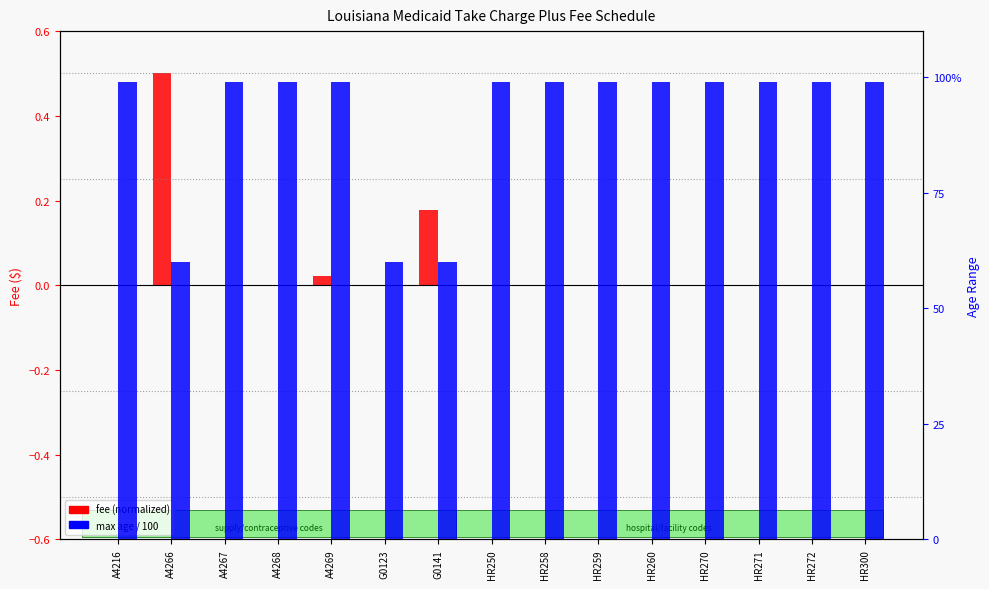

How many bars are there in total?

30